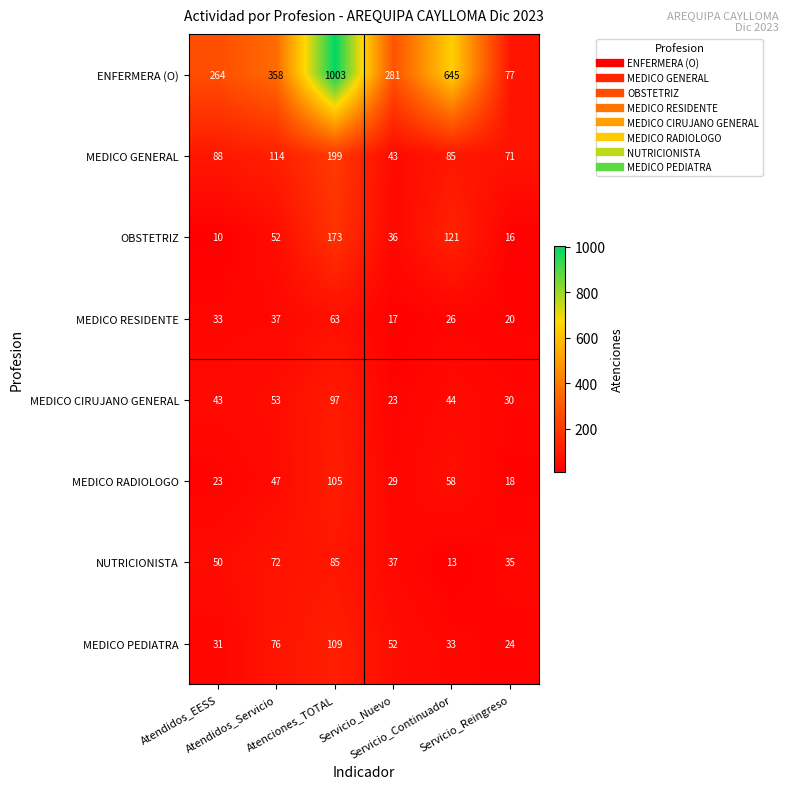

Which series has the widest spread of values?

ENFERMERA (O)